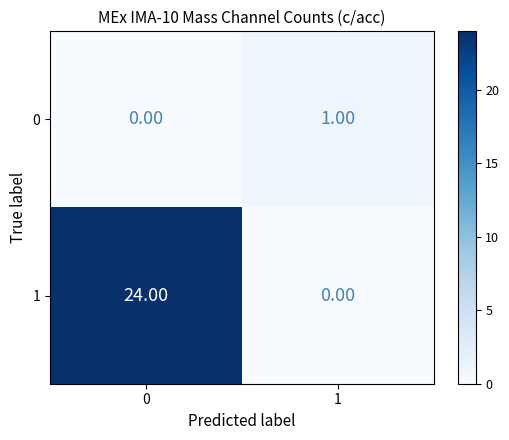

Rank the series at 1 from lowest to highest value.

1, 0